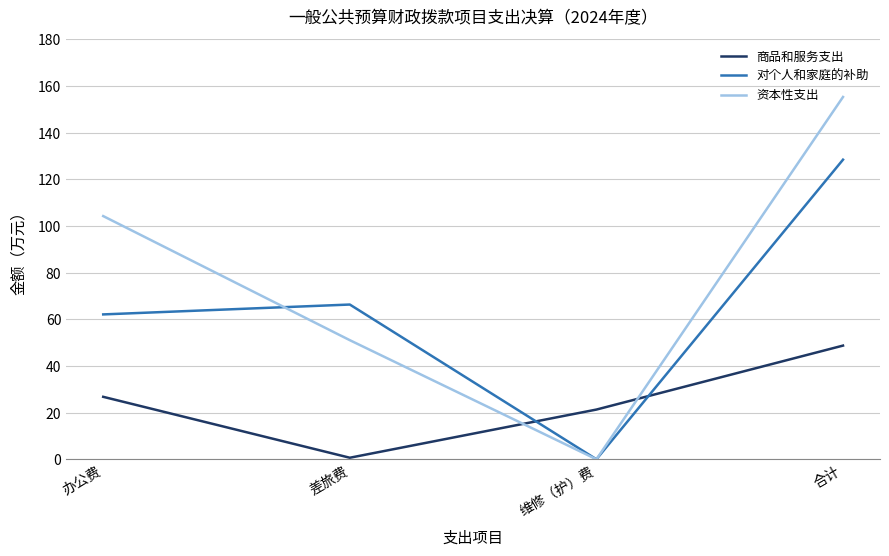

What is the average value of the 商品和服务支出 series?

24.4